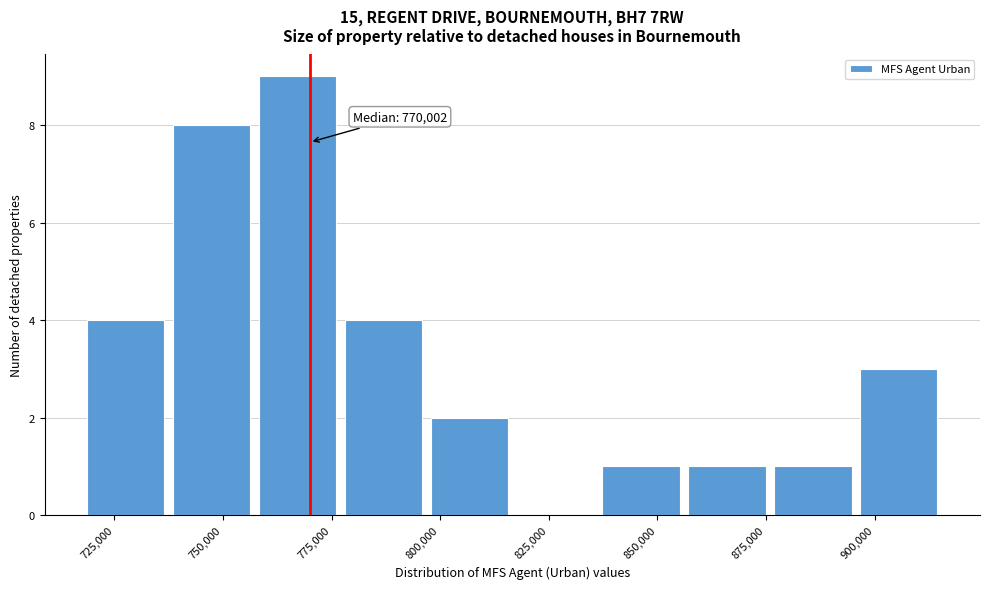

Around what value on the x-axis is the tallest bar? Give the approximate position of its centre, as read against the axis.

765000